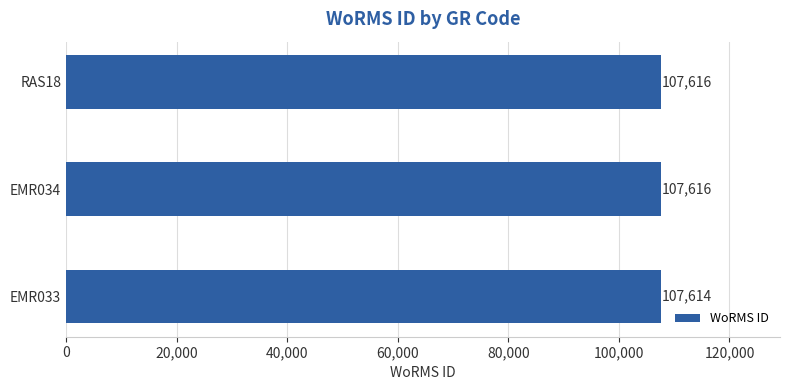

Reading bottom to top, transcribe all the data shown in this chart.

EMR033=107614	EMR034=107616	RAS18=107616